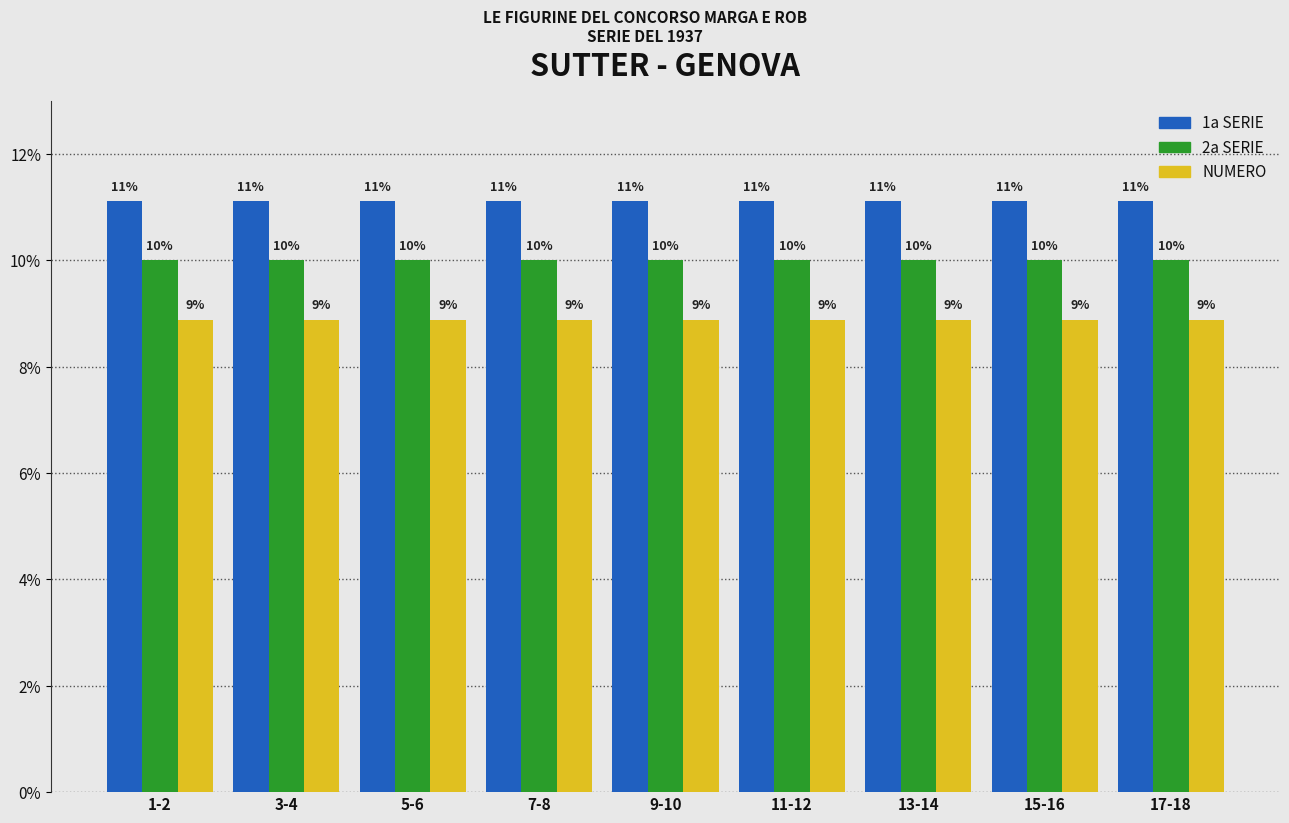

What are all the series names shown in the legend?

1a SERIE, 2a SERIE, NUMERO